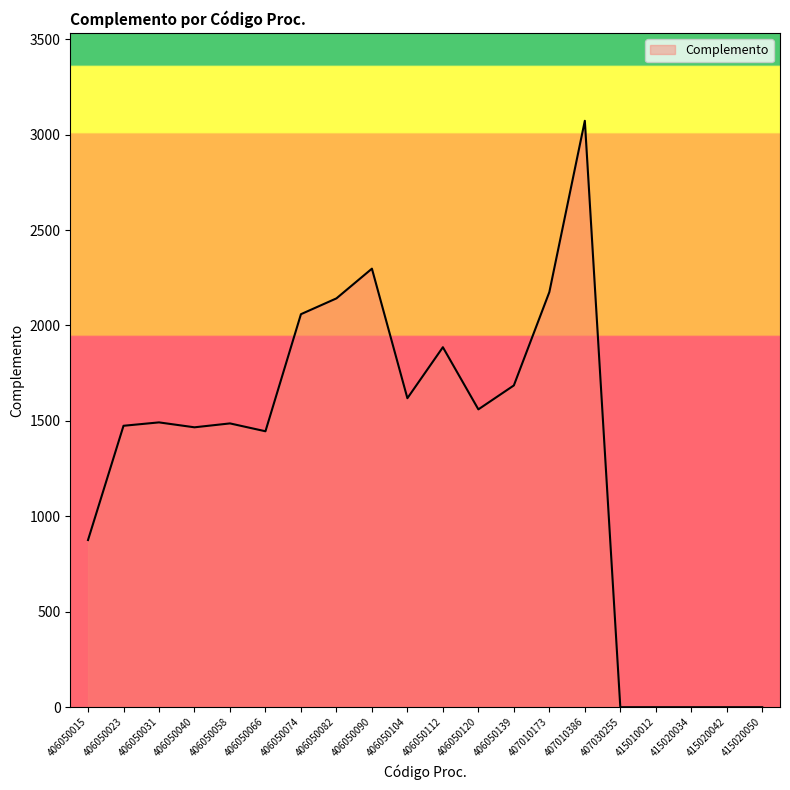

What value does the data have at 406050066?

1445.8